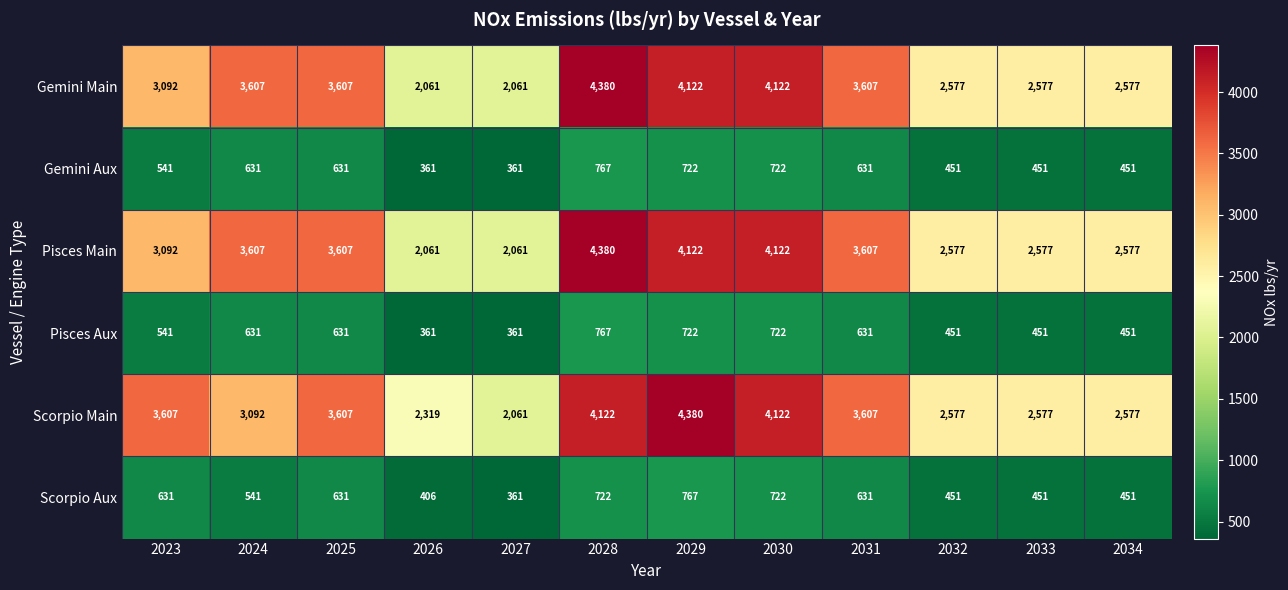

What is the difference between the Gemini Aux values at 2032 and 2025?

180